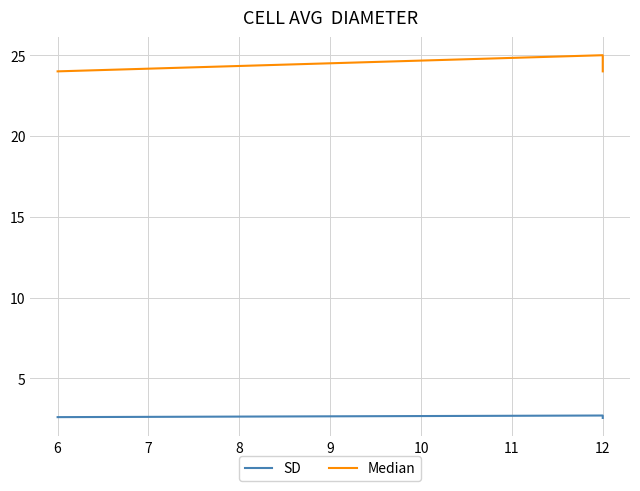

What are all the series names shown in the legend?

SD, Median